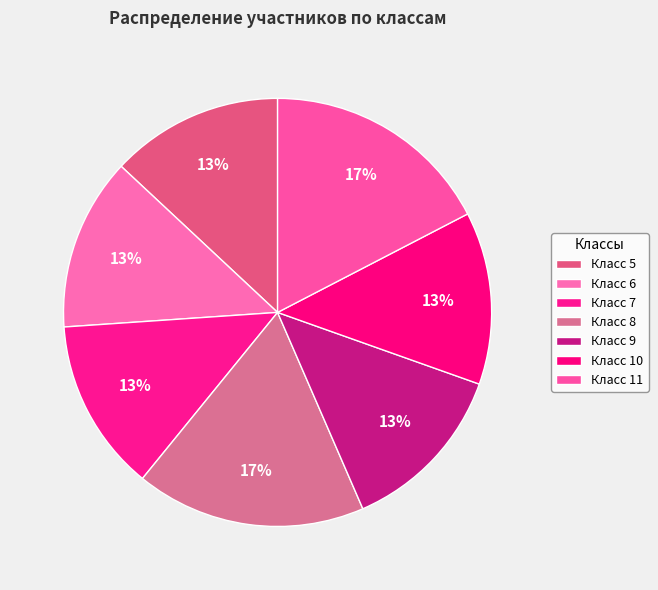

To the nearest percent, what is the difference between the Класс 9 and Класс 11 slice percentages?

4%